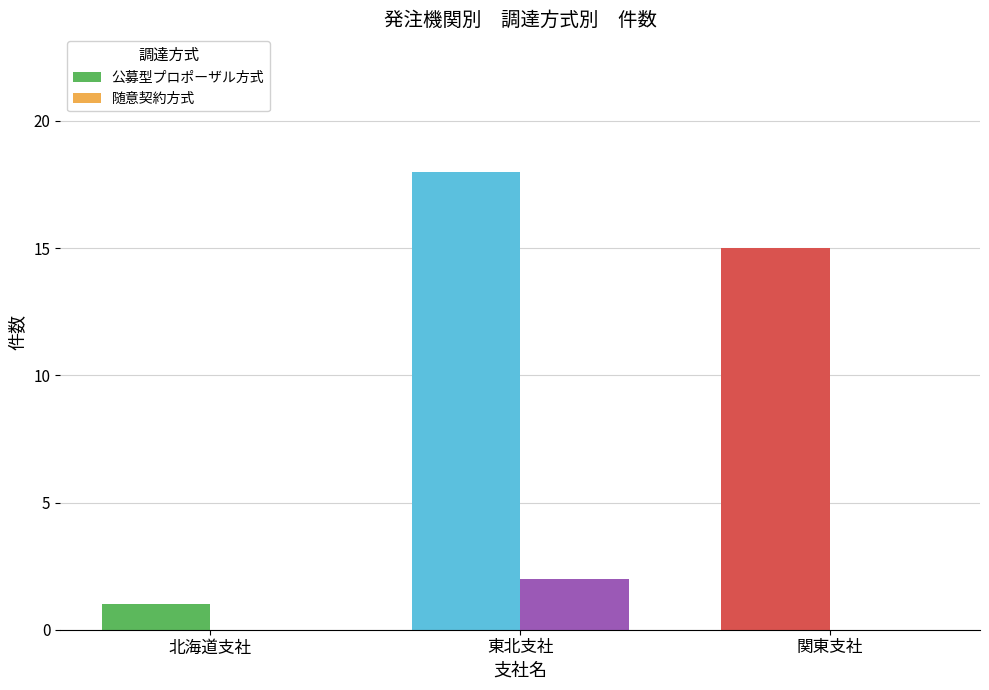

Where is 公募型プロポーザル方式 nearest to the value 9?

関東支社